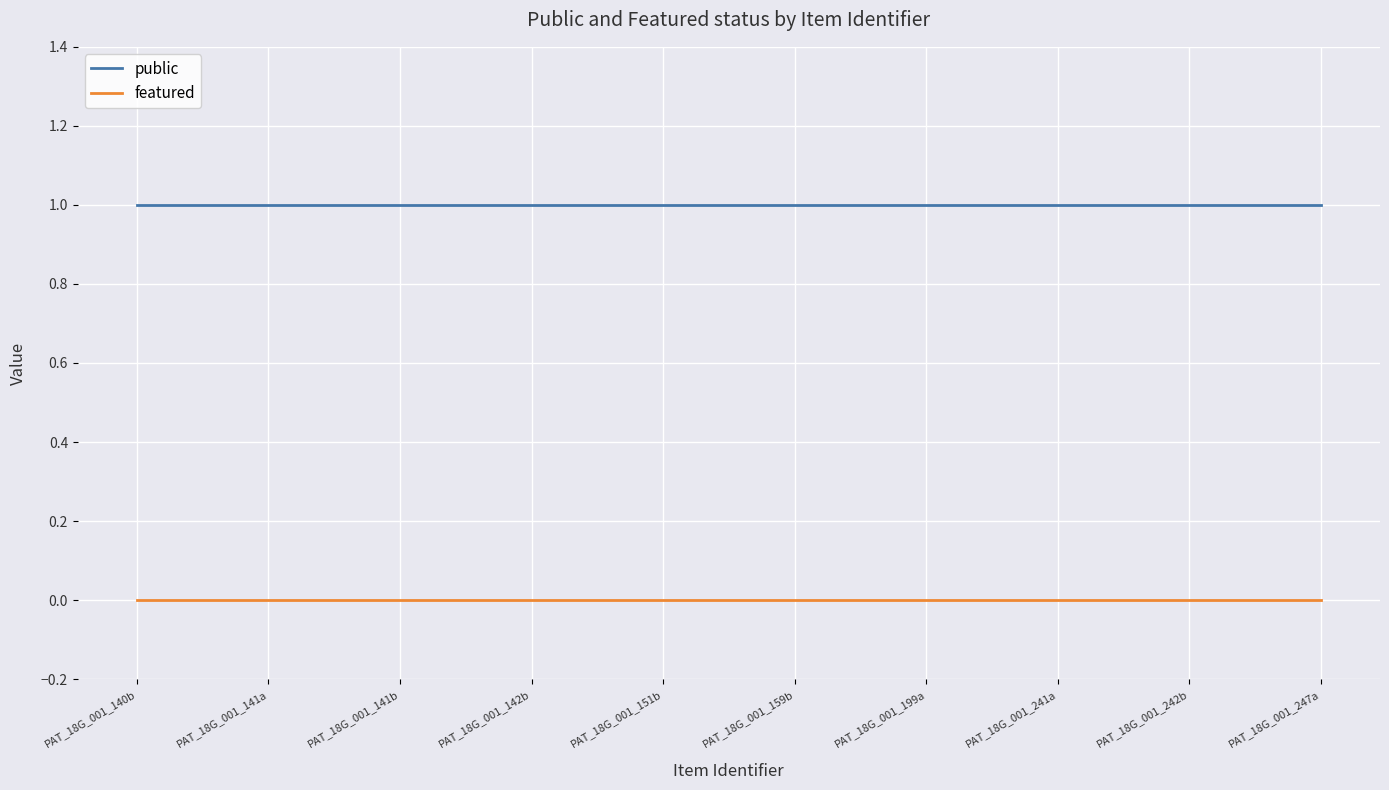

What is the highest value of the public series?

1